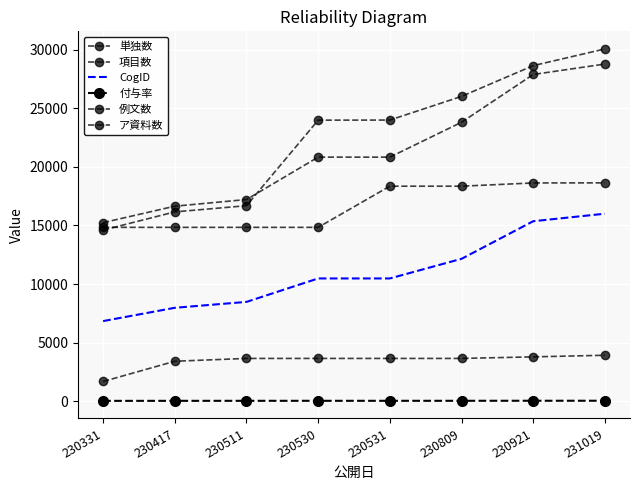

True or false: 付与率 and ア資料数 cross at least once.

False